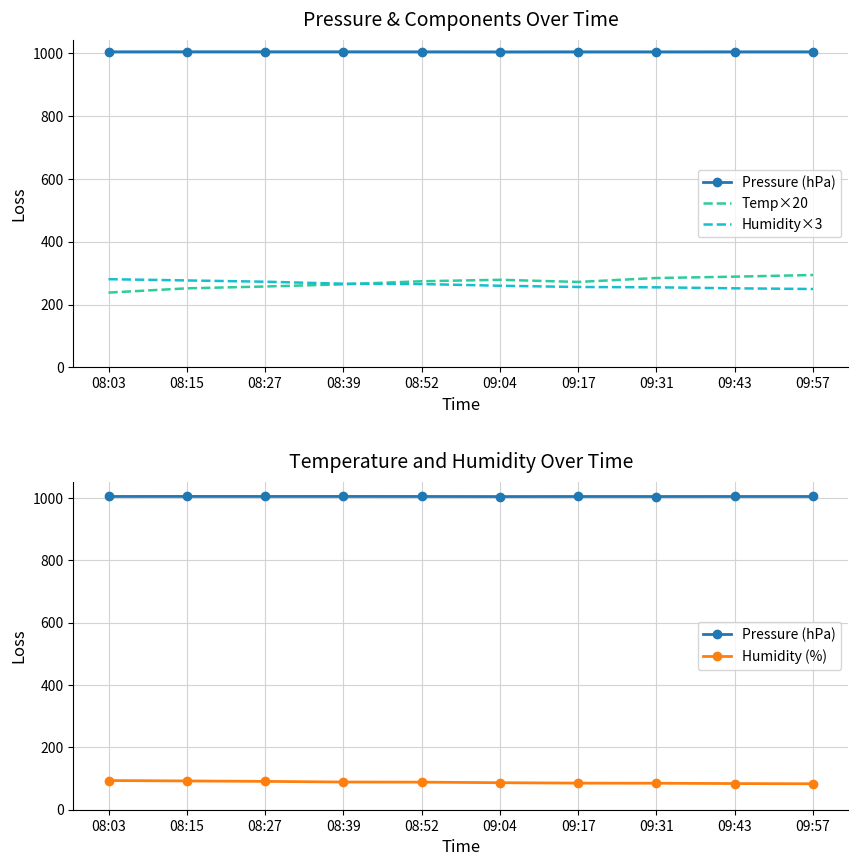

At 08:39, list the series in order from largest to smallest.

Pressure (hPa), Humidity×3, Temp×20, Humidity (%)